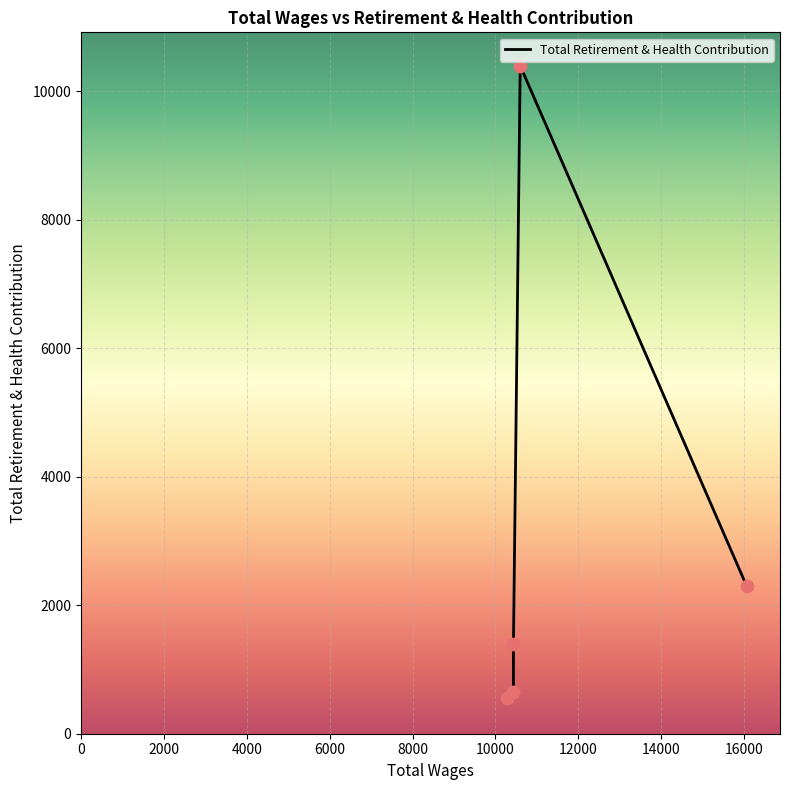

What is the change in value from 16064.0 to 10285.0?

-1741